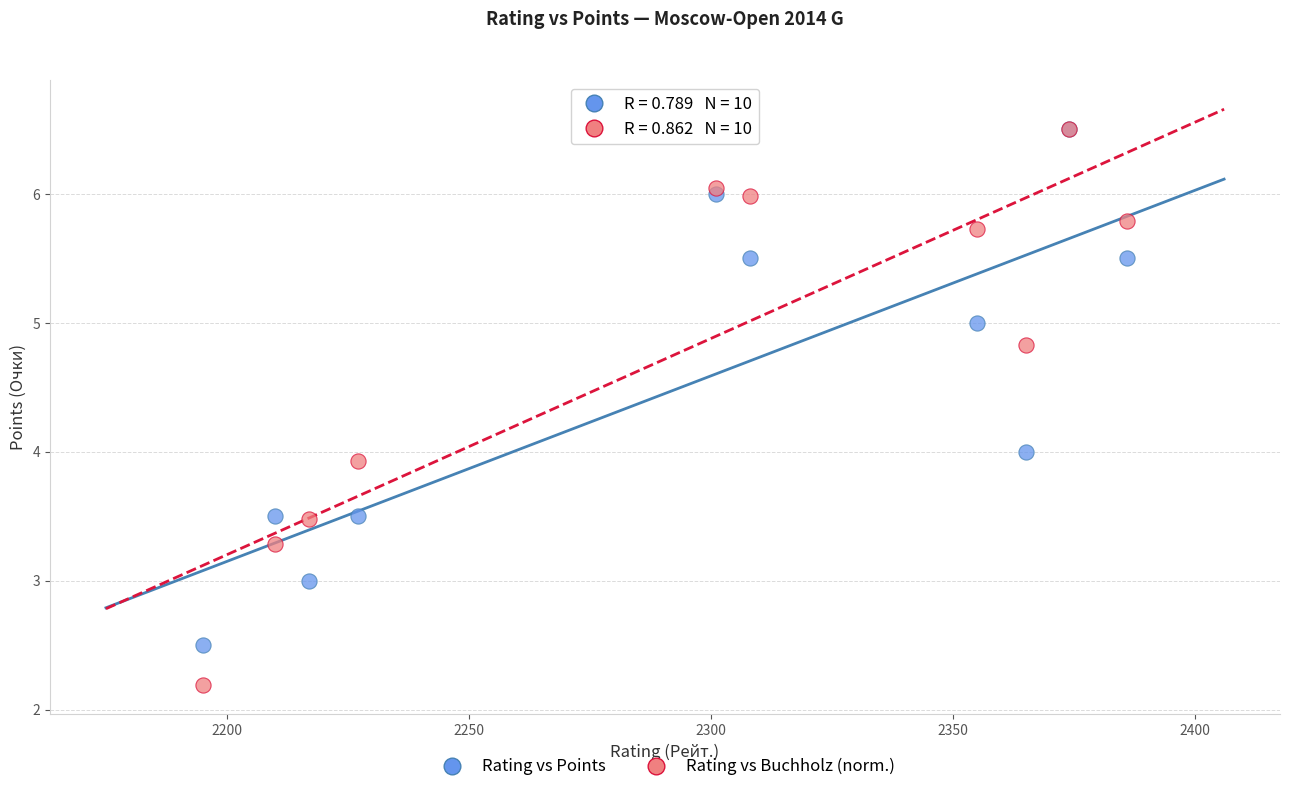

What are all the series names shown in the legend?

Rating vs Points, Rating vs Buchholz (norm.)